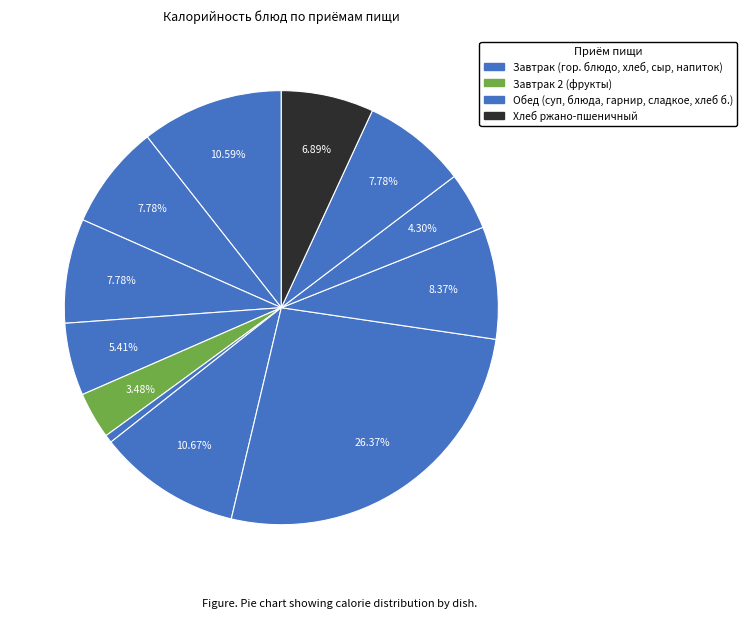

How many slices are in this pie chart?

12